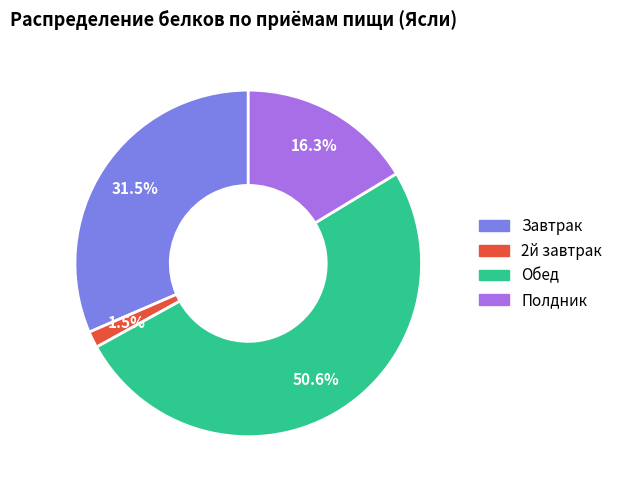

What is the total percentage of Полдник and Завтрак?

47.8%